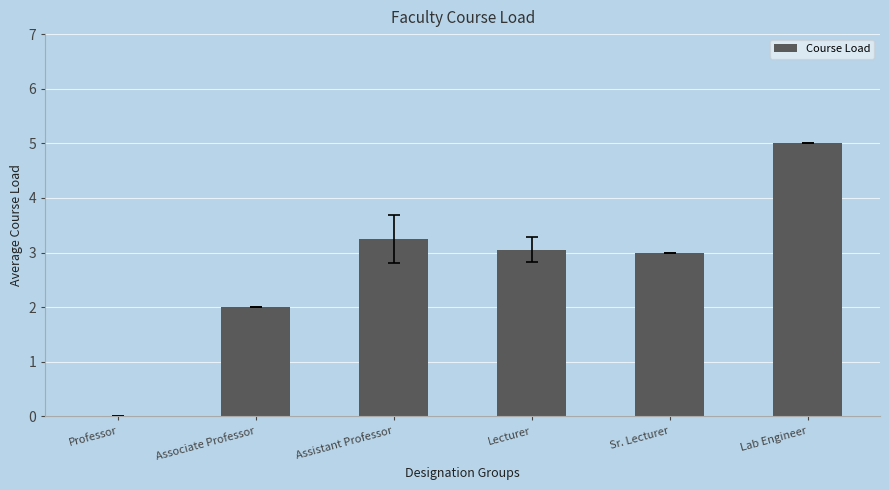

What is the ratio of the value at Associate Professor to the value at Lab Engineer?

0.4